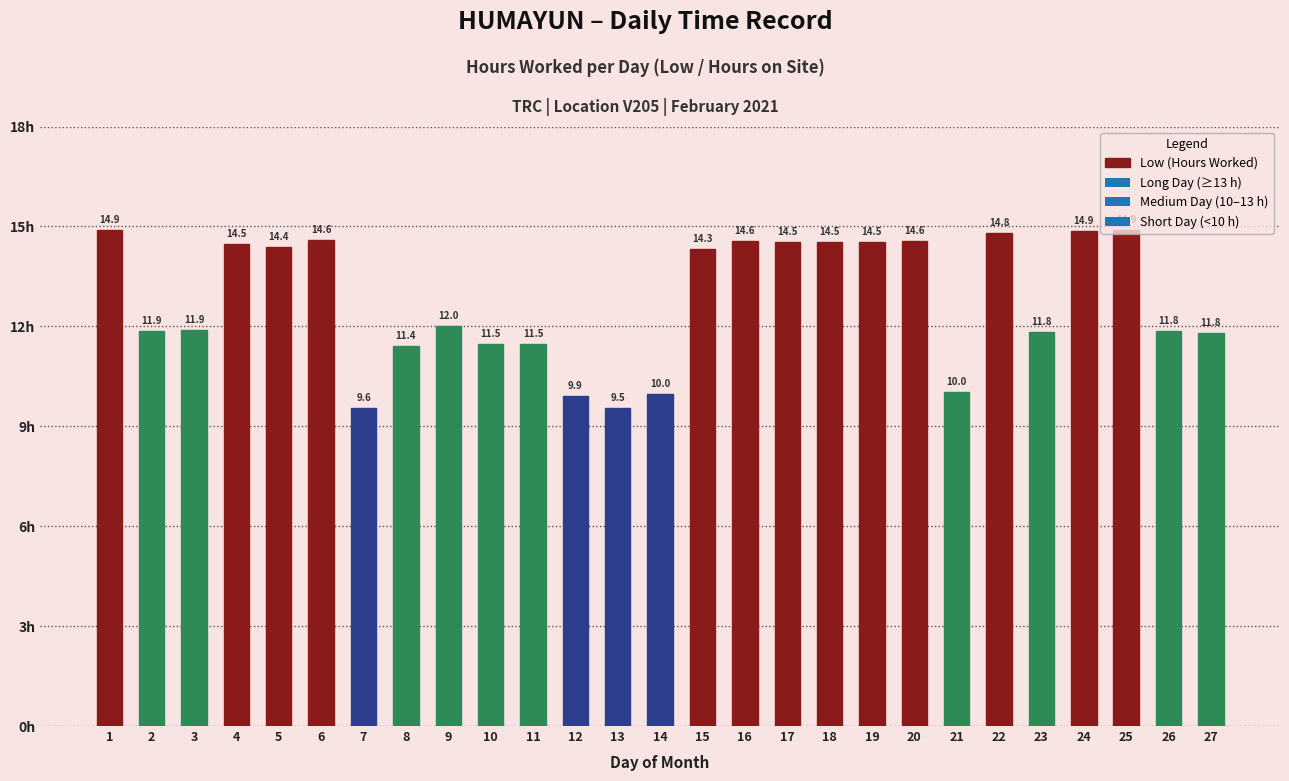

Where is the data nearest to the value 12?

9